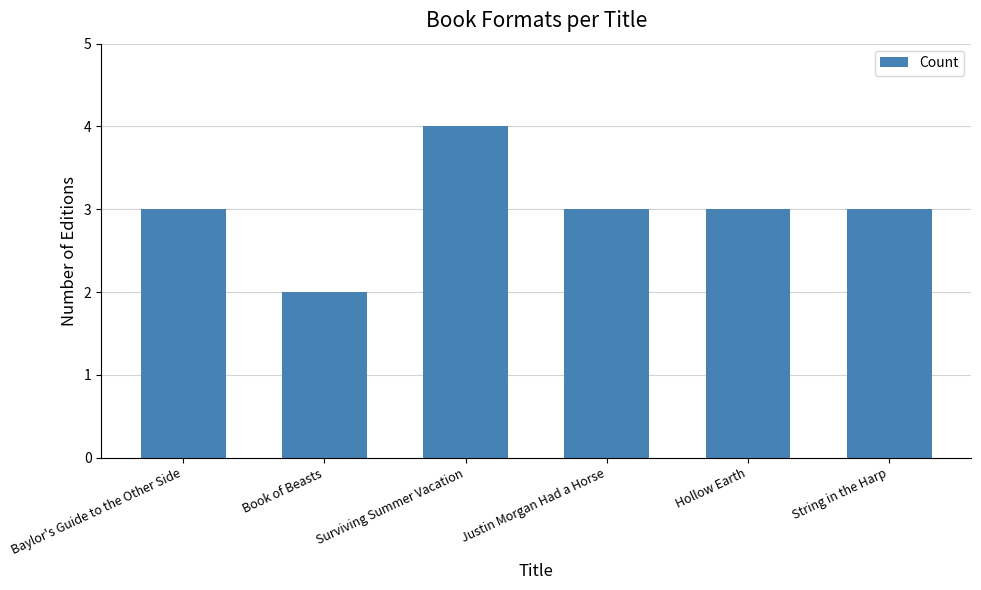

Which label corresponds to the smallest value in the chart?

Book of Beasts